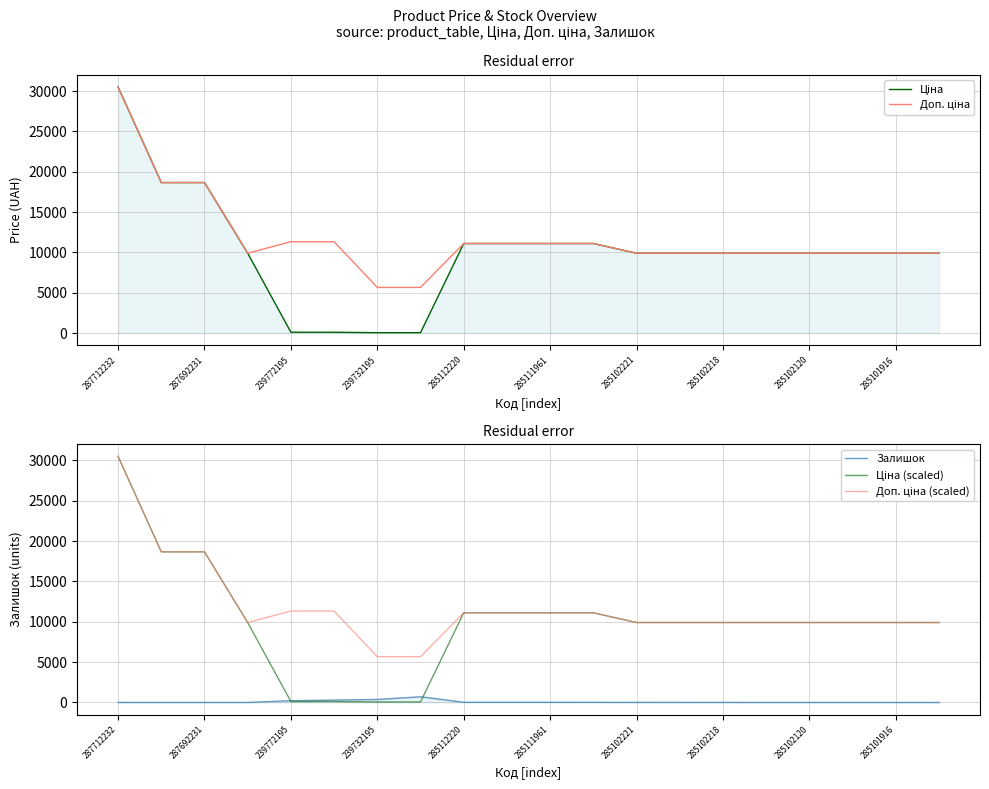

The value of Доп. ціна at 285101916 is 6165.5. True or false?

False